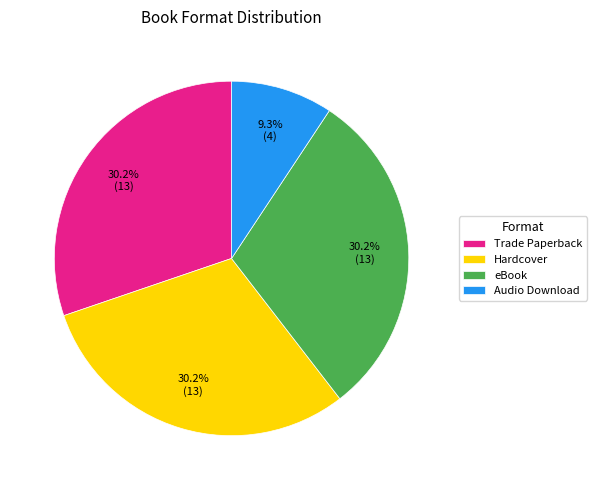

To the nearest percent, what portion does Hardcover represent?

30%